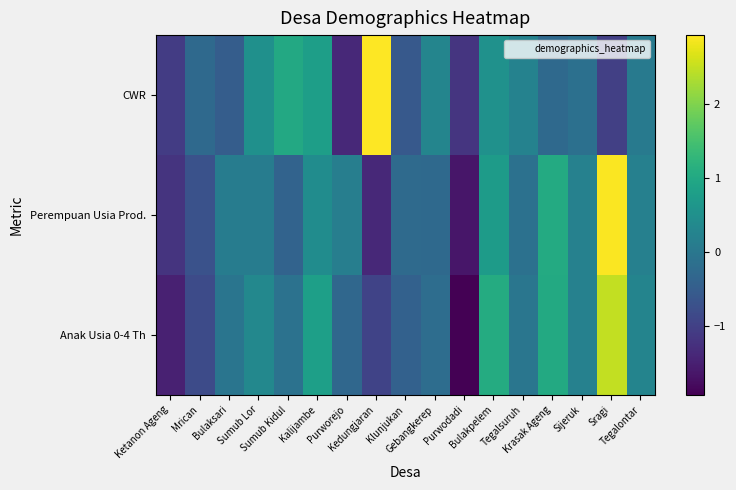

What is the total value across all series at Kedungjaran?

0.6